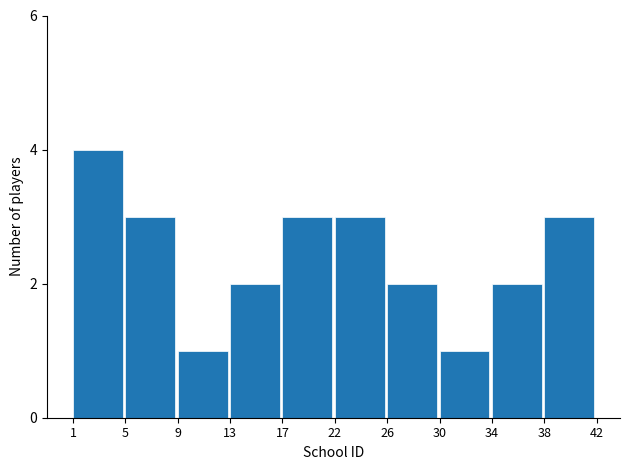

What is the change in value from 1 to 26?

-2